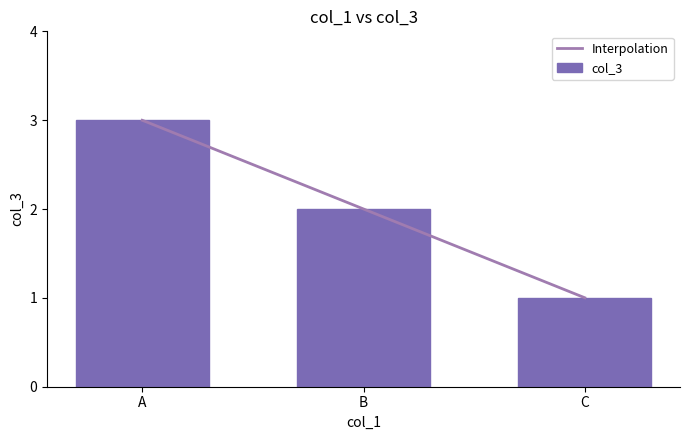

Where does the data first go above 2?

A